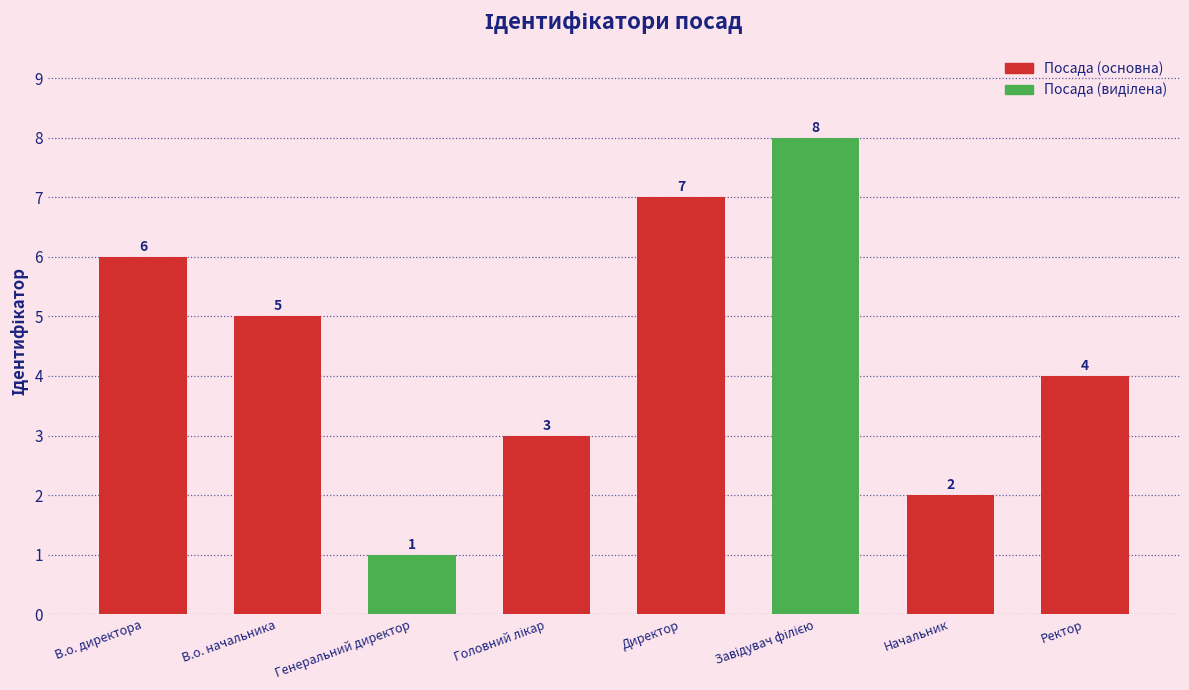

What value does the data have at Начальник?

2